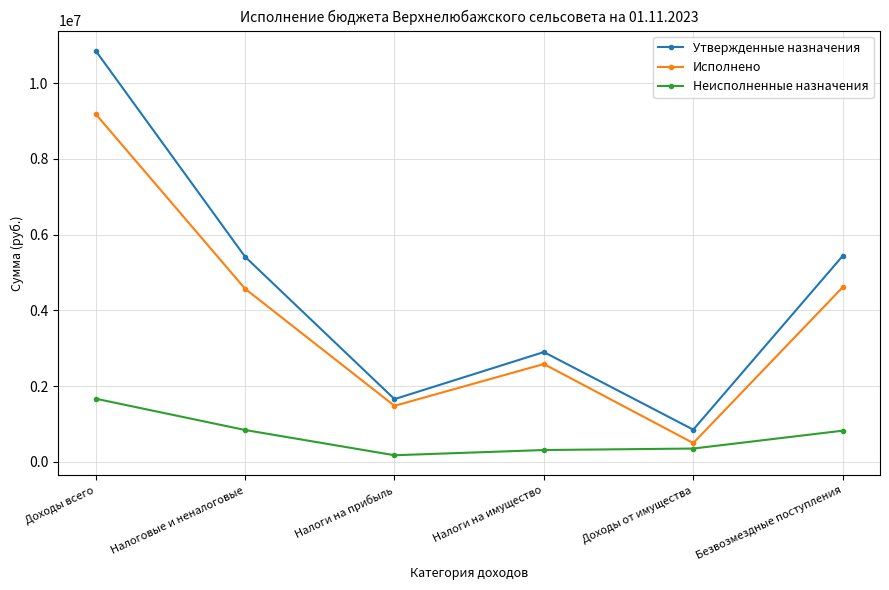

What is the value of the Утвержденные назначения point at the 1st from the left?

10853023.0